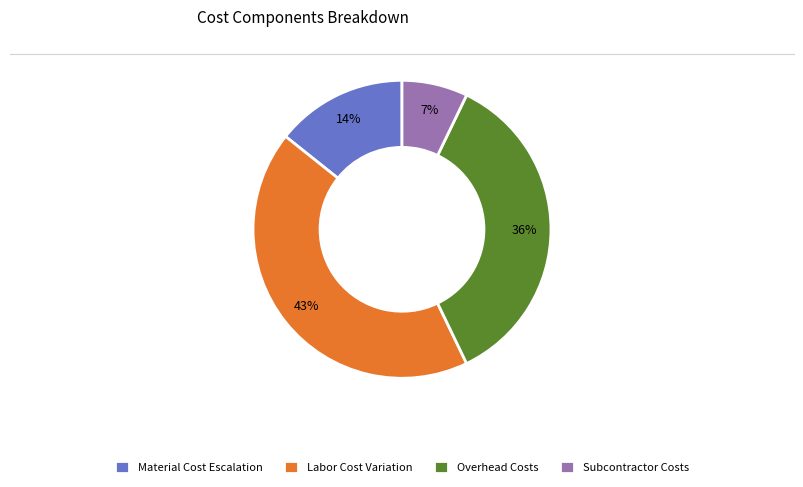

Is the sum of Labor Cost Variation and Material Cost Escalation greater than half?

Yes